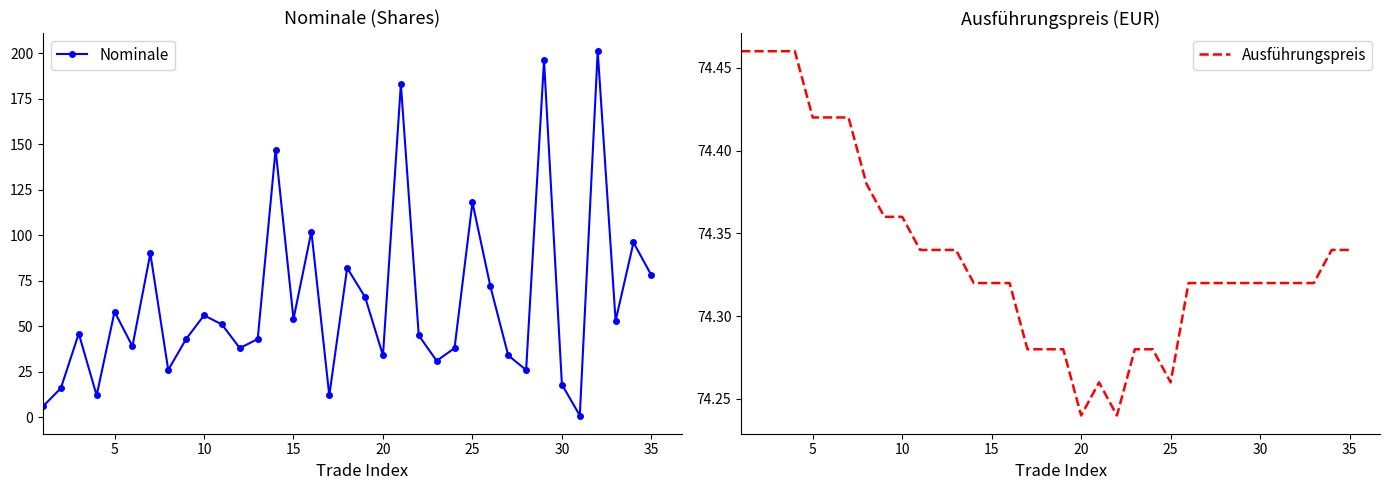

What is the highest value of the Nominale series?

201